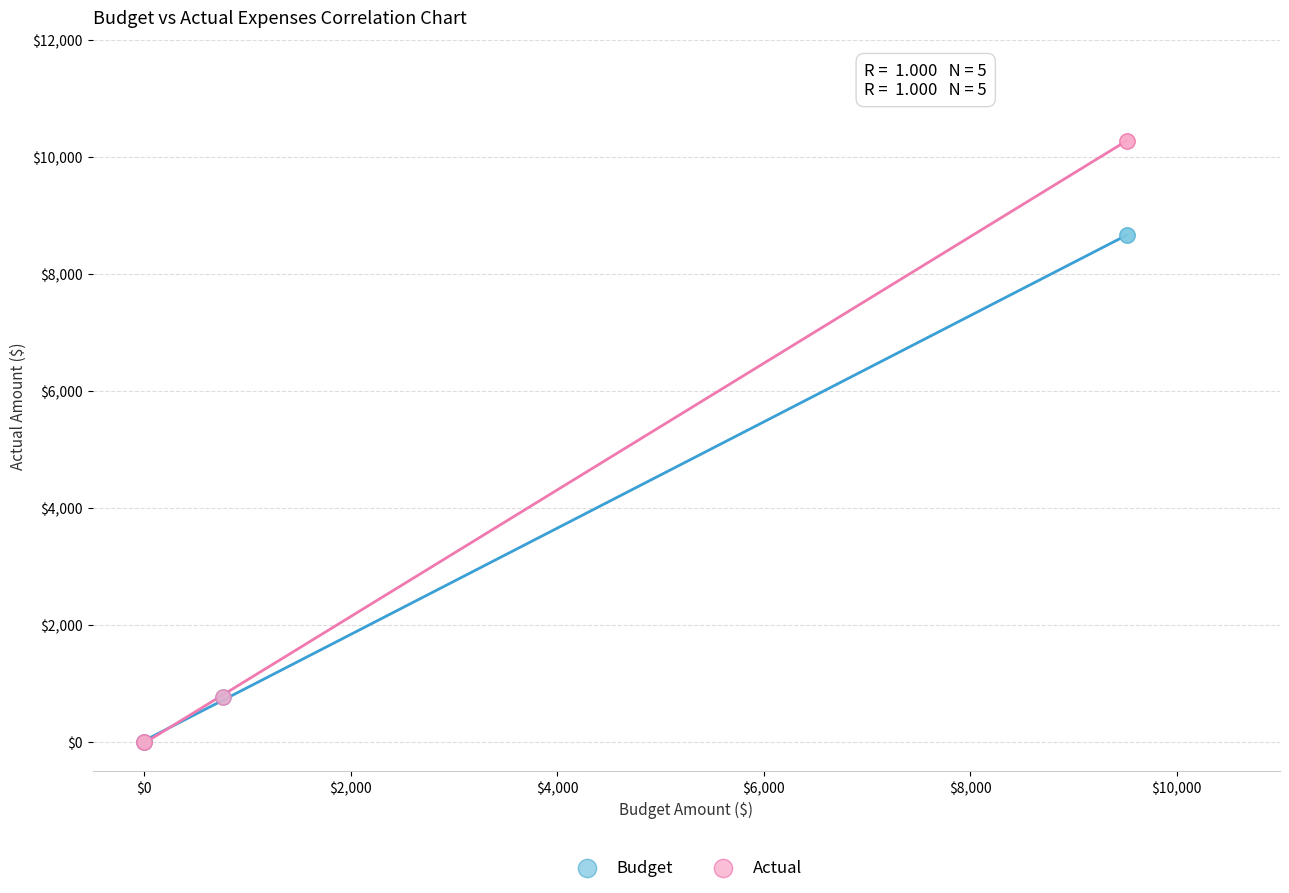

Which series reaches the maximum Y coordinate?

Actual